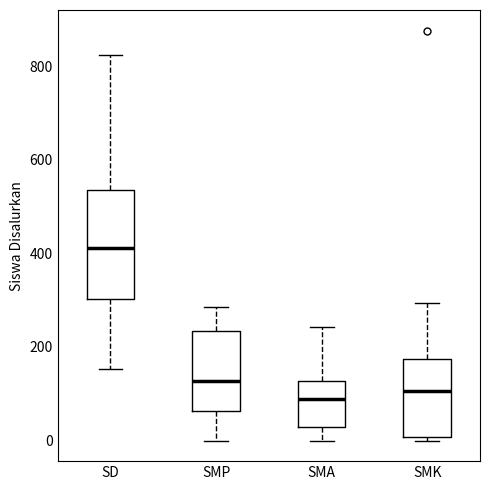

Where does the upper whisker of the box for SMK end on the y-axis? The values are not printed on the chart, so give them approximately, as read against the axis.

300